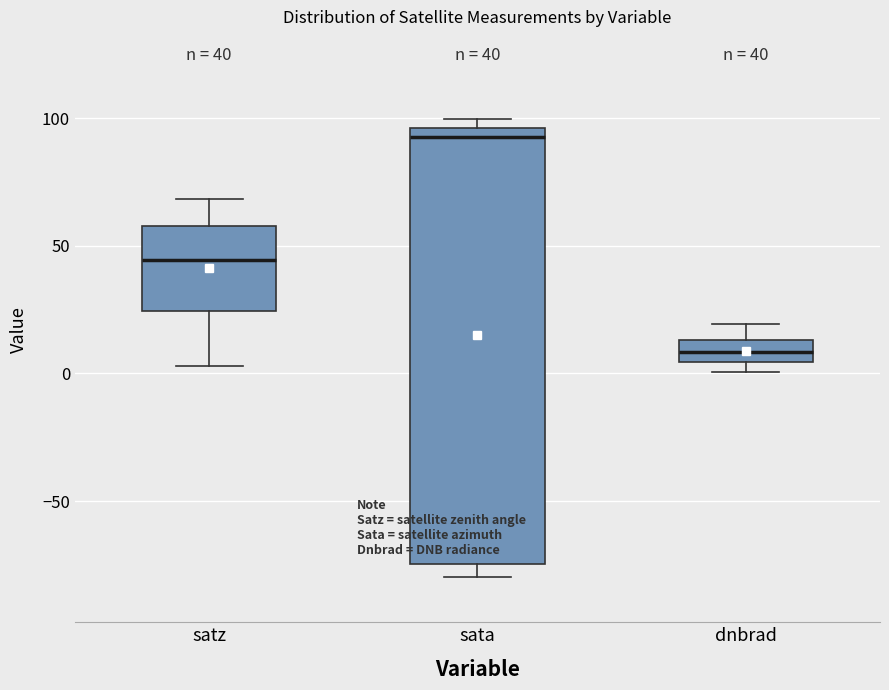

Which box has the highest median line?

sata